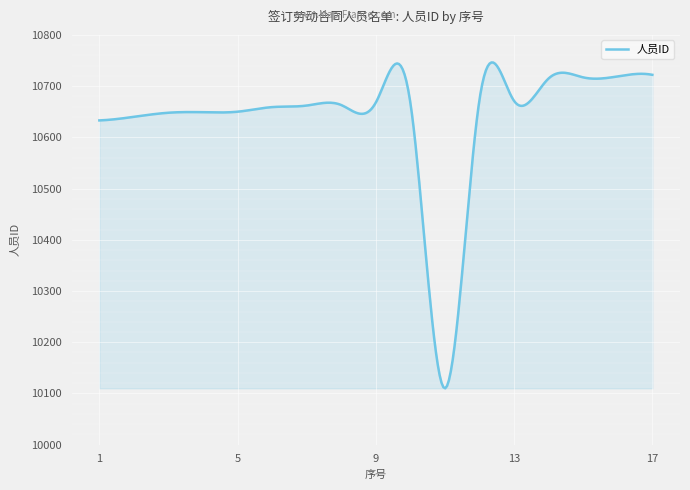

What is the difference between the maximum and minimum values?

636.0